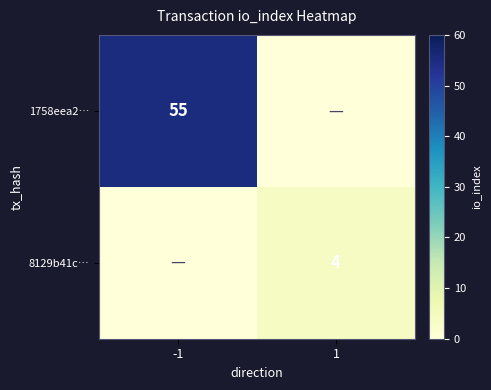

What is the spread (max minus min) of values at 1?

4